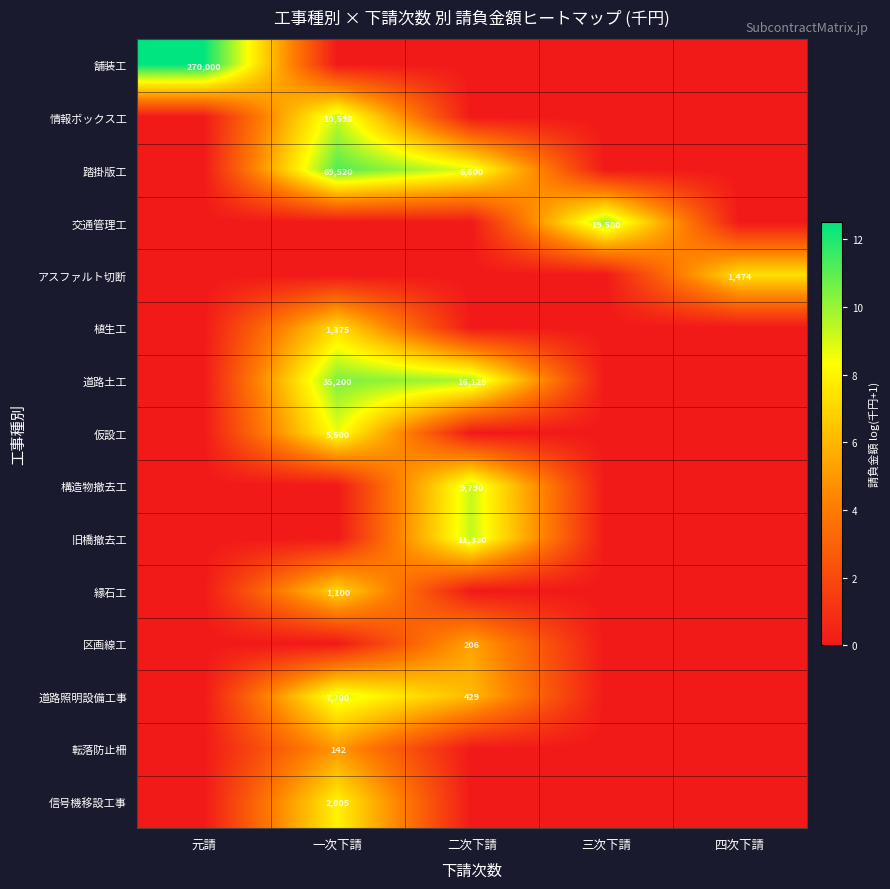

What is the sum of the 道路土工 values at 二次下請 and 一次下請?

51329